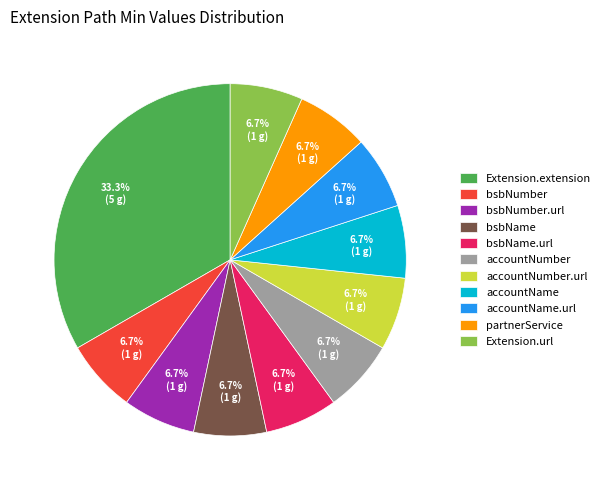

The Extension.url slice represents 7% of the pie. True or false?

True